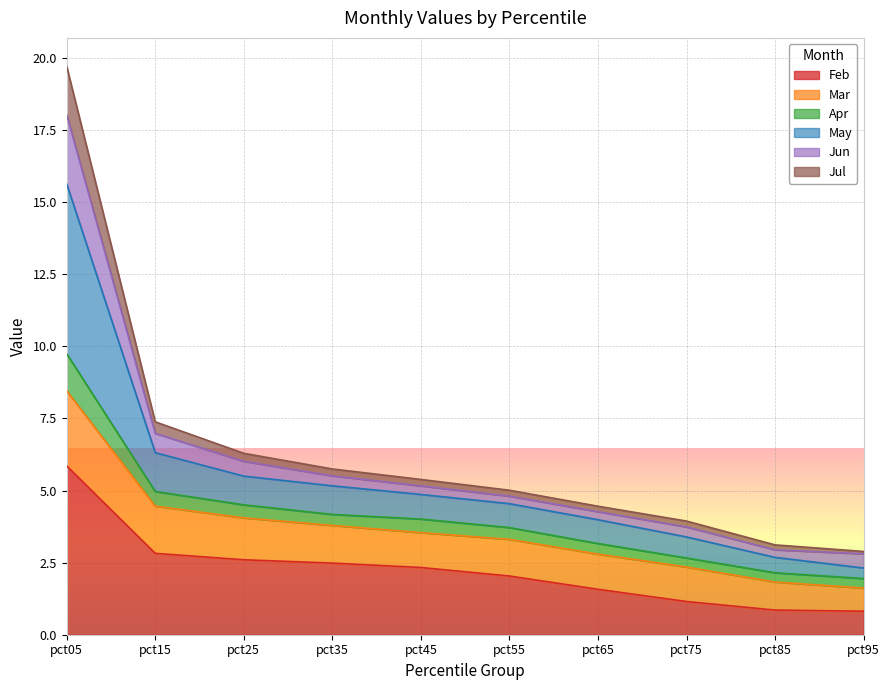

At which category is the sum across all series the highest?

pct05